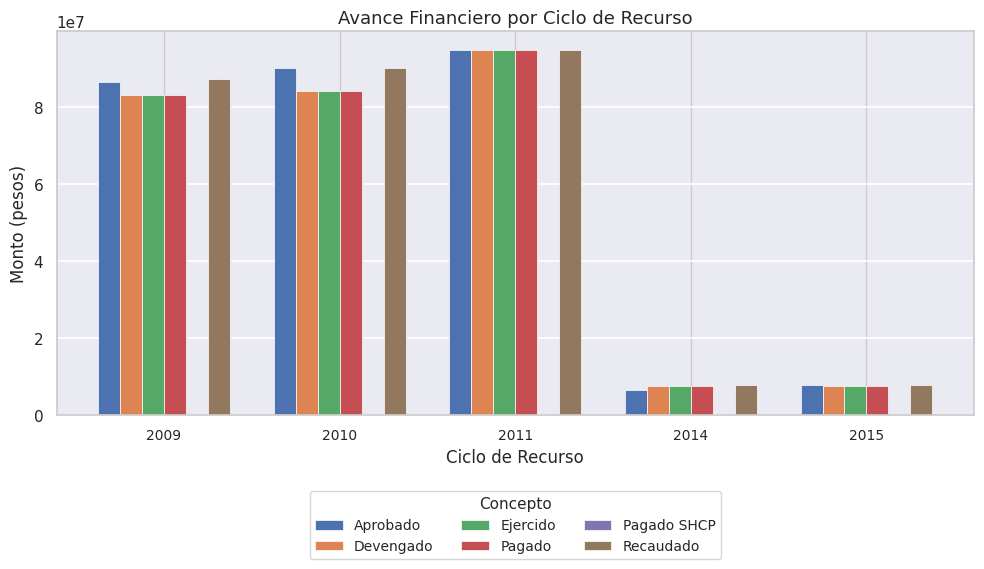

Is it true that Pagado equals 25239828.1 at 2011?

False